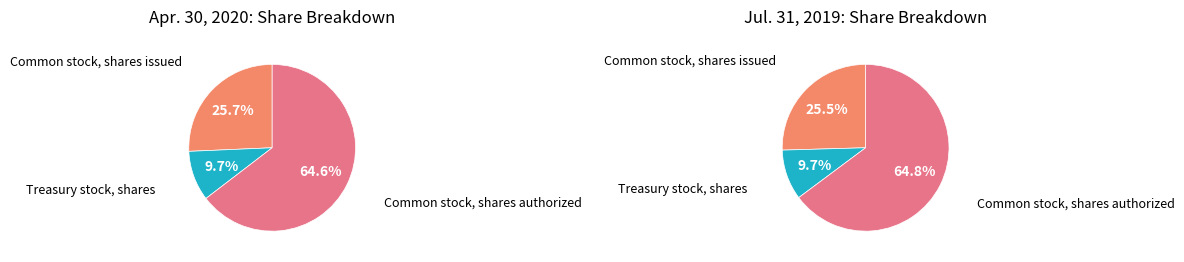

How much of the chart is everything except Treasury stock, shares?

90.3%